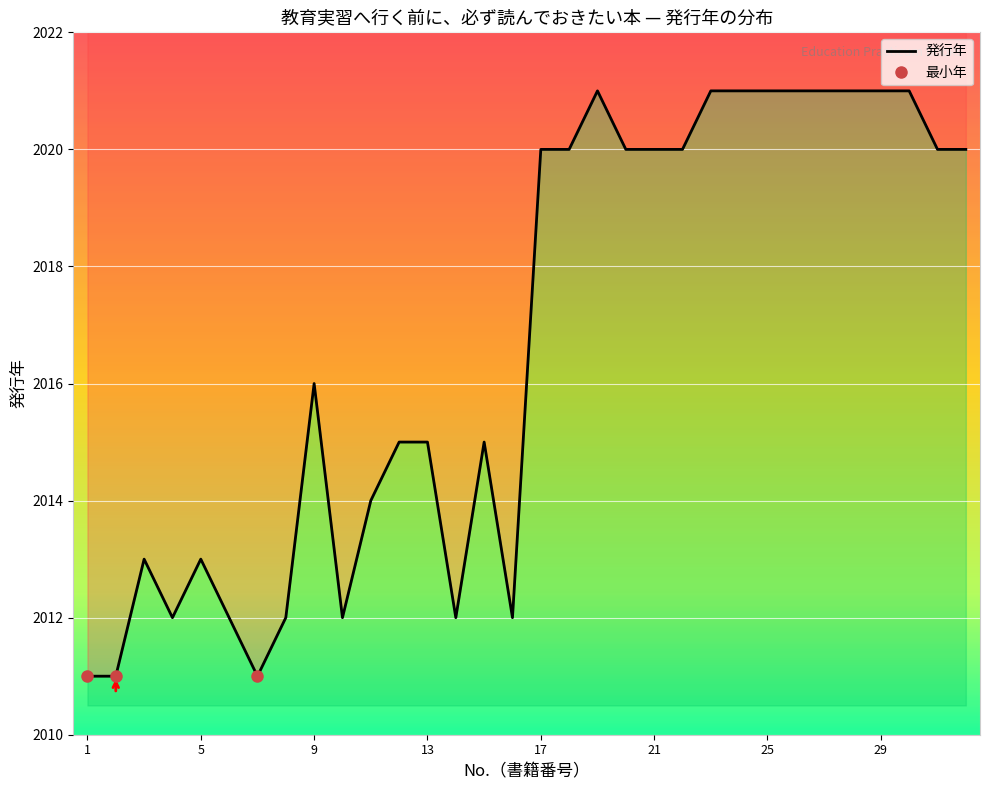

What is the maximum value shown in the chart?

2021